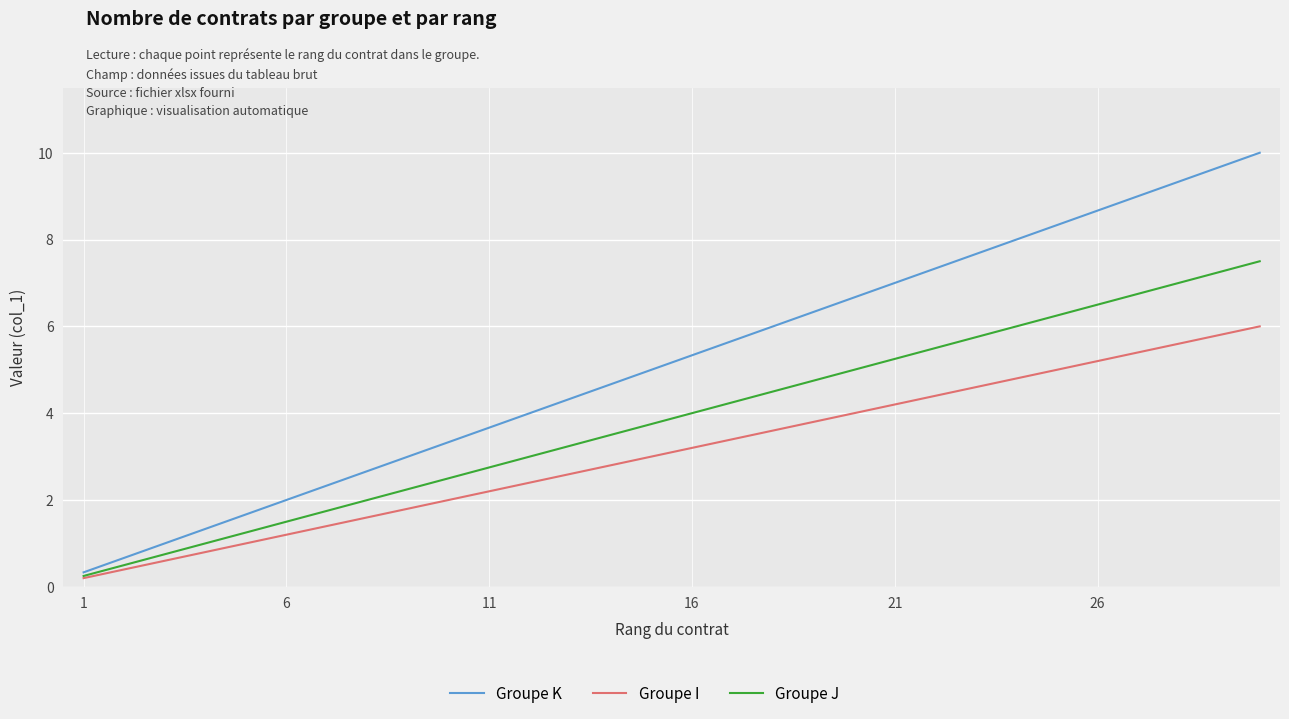

Which series has the largest total across all categories?

Groupe K